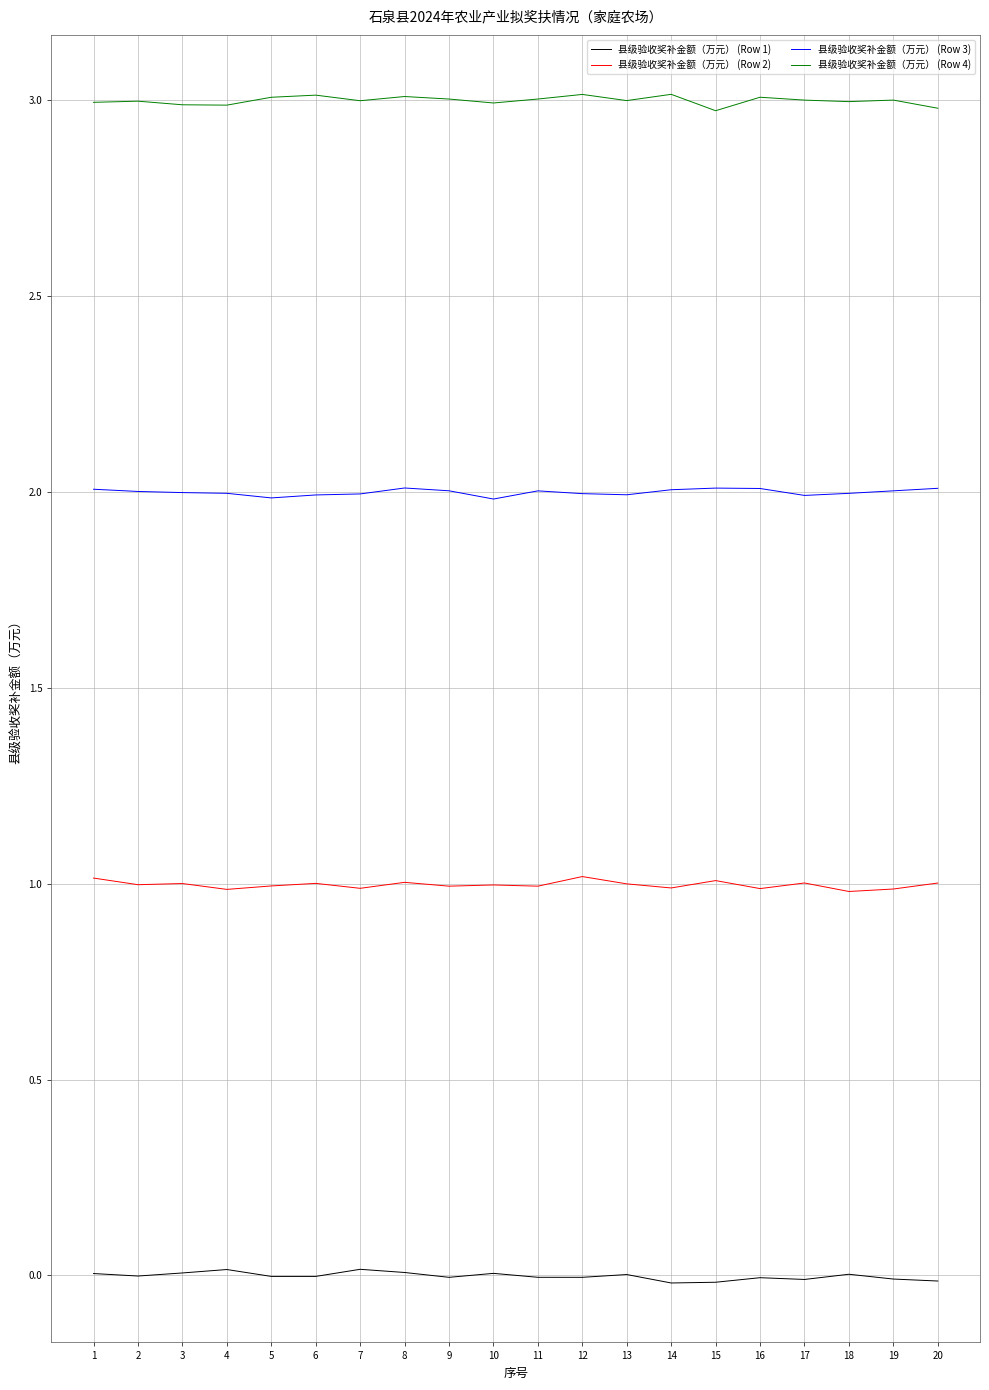

How many categories are shown in the chart?

20